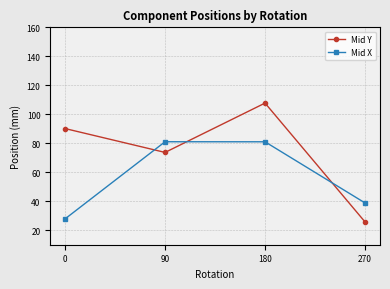

Which series has the largest total across all categories?

Mid Y